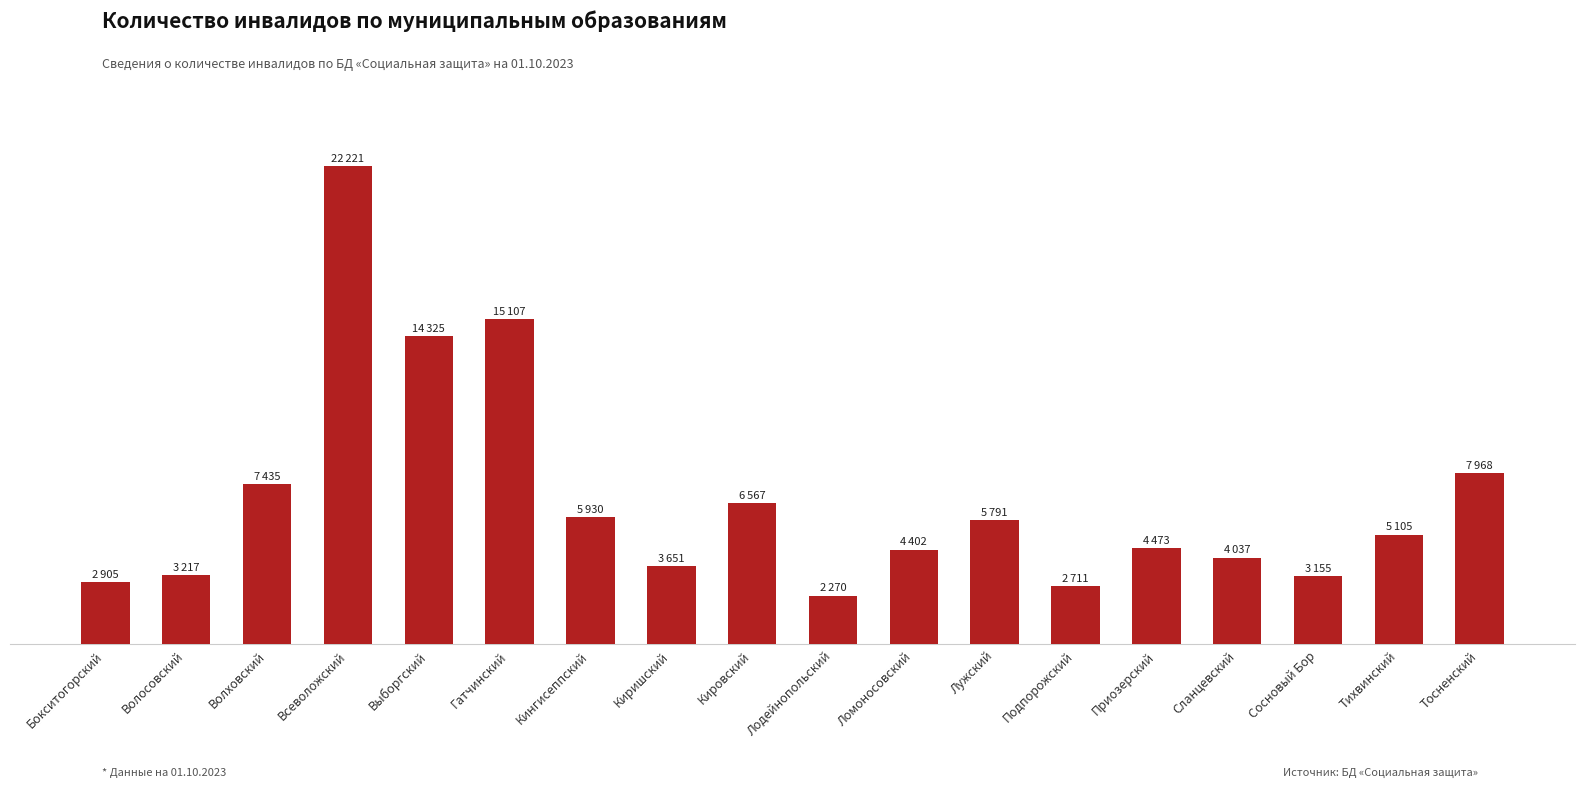

What is the minimum value shown in the chart?

2270